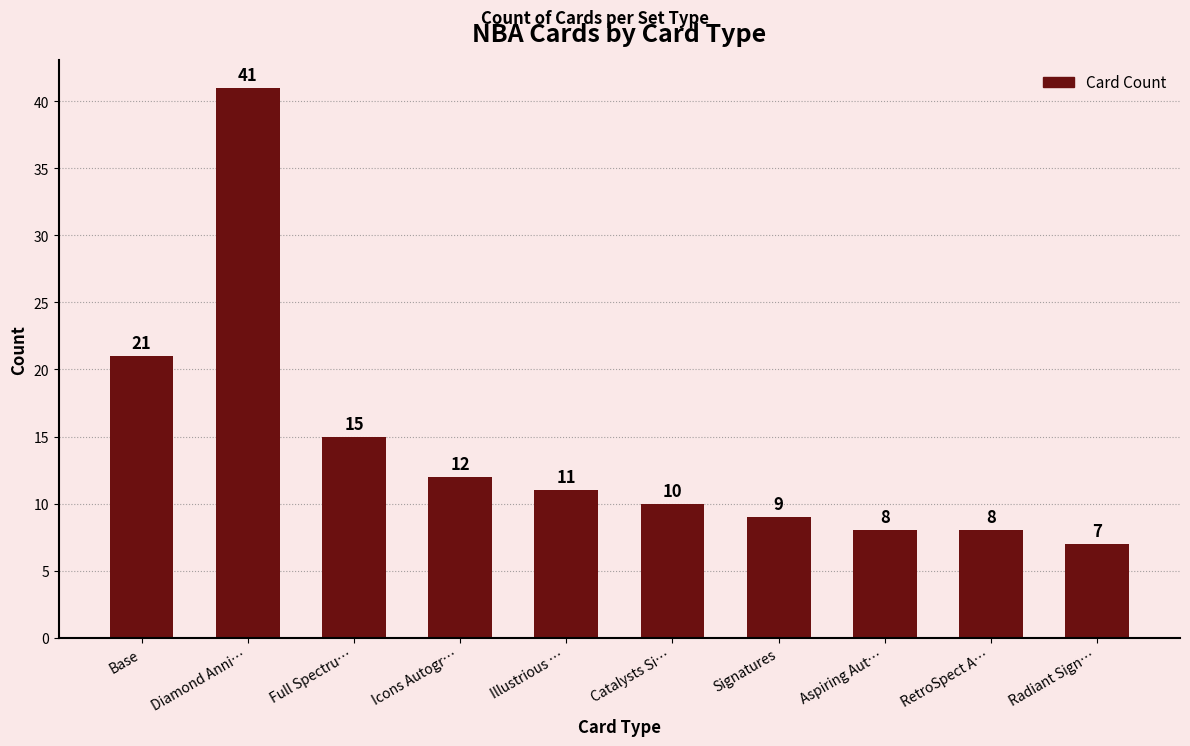

What value does the data have at Radiant Sign…, to the nearest 10?

10